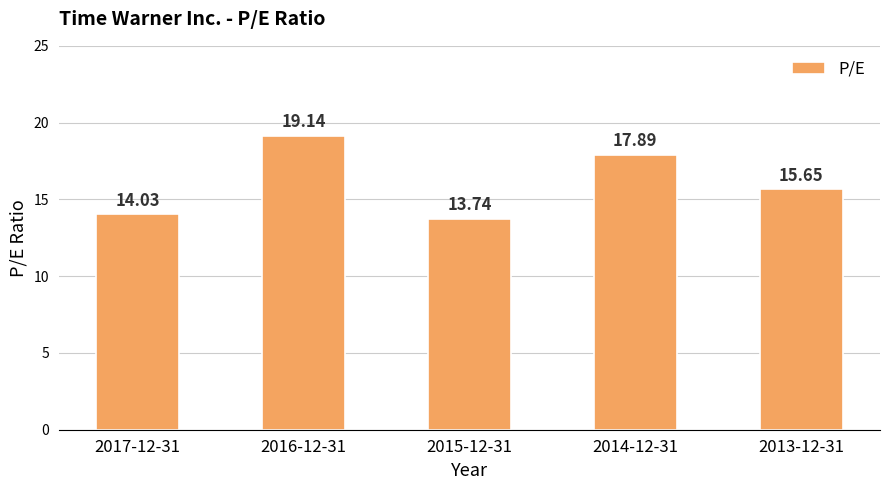

What is the difference between the maximum and minimum values?

5.4